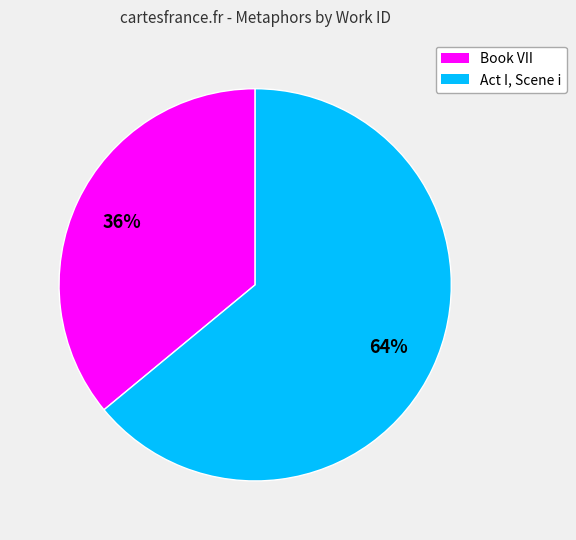

The Book VII slice represents 25% of the pie. True or false?

False